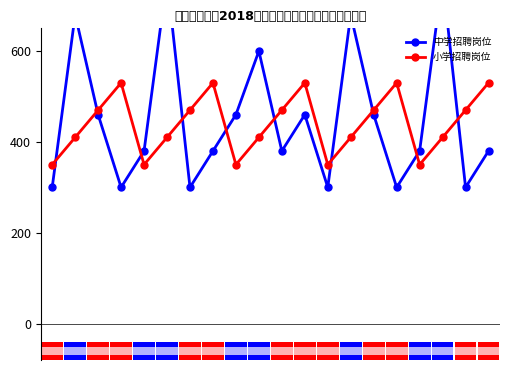

Which series has the largest total across all categories?

中学招聘岗位